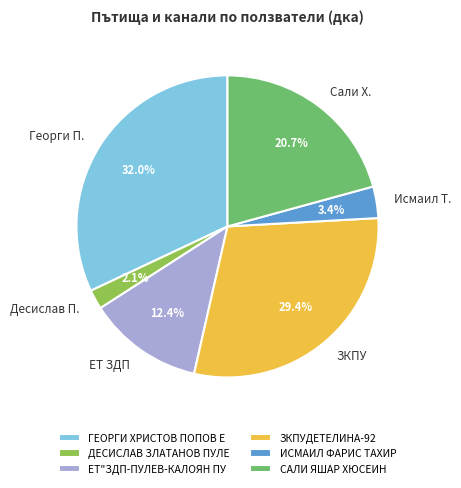

Is it true that САЛИ ЯШАР ХЮСЕИН is 21% of the pie?

True